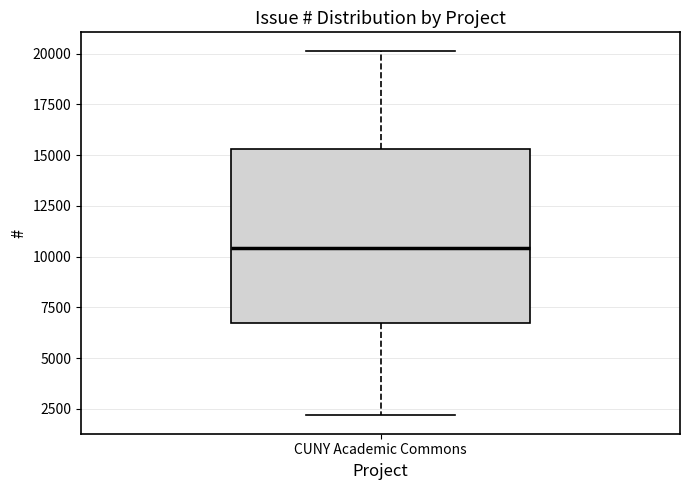

Where is the lower edge of the box for CUNY Academic Commons on the y-axis? The values are not printed on the chart, so give them approximately, as read against the axis.

6500